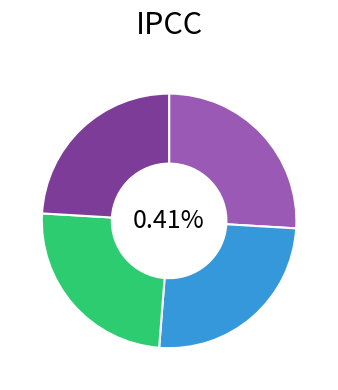

Is it true that 2018 is 16% of the pie?

False